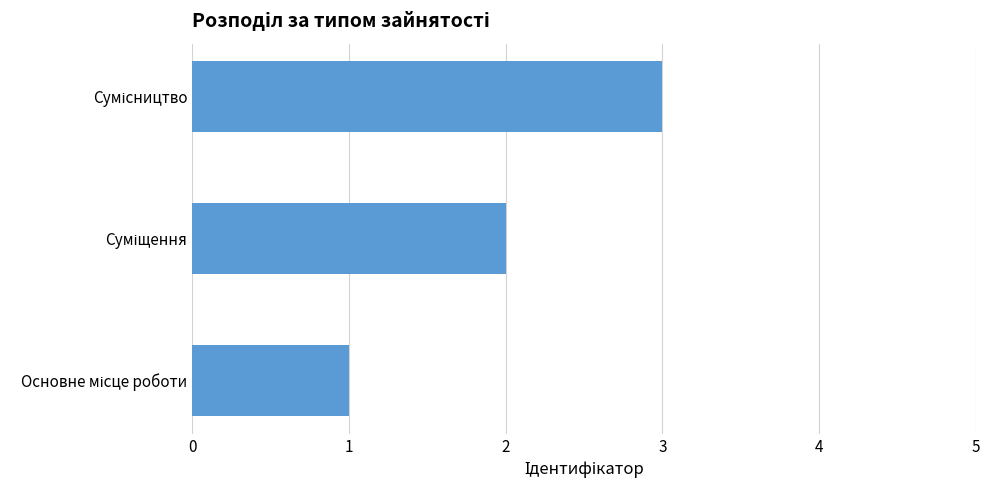

What is the maximum value shown in the chart?

3